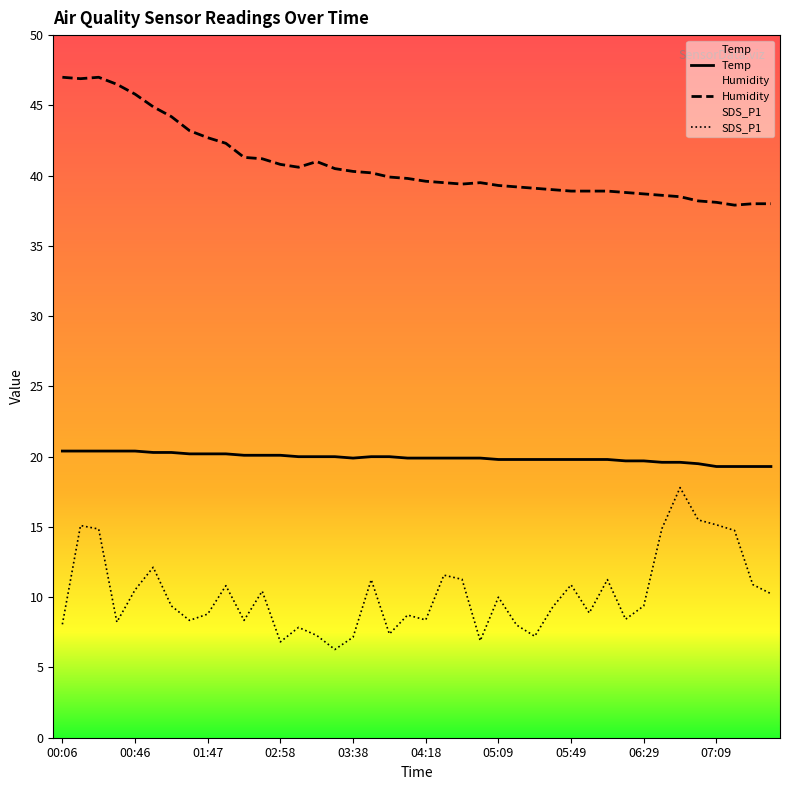

What is the total value across all series at 07:39?

67.5